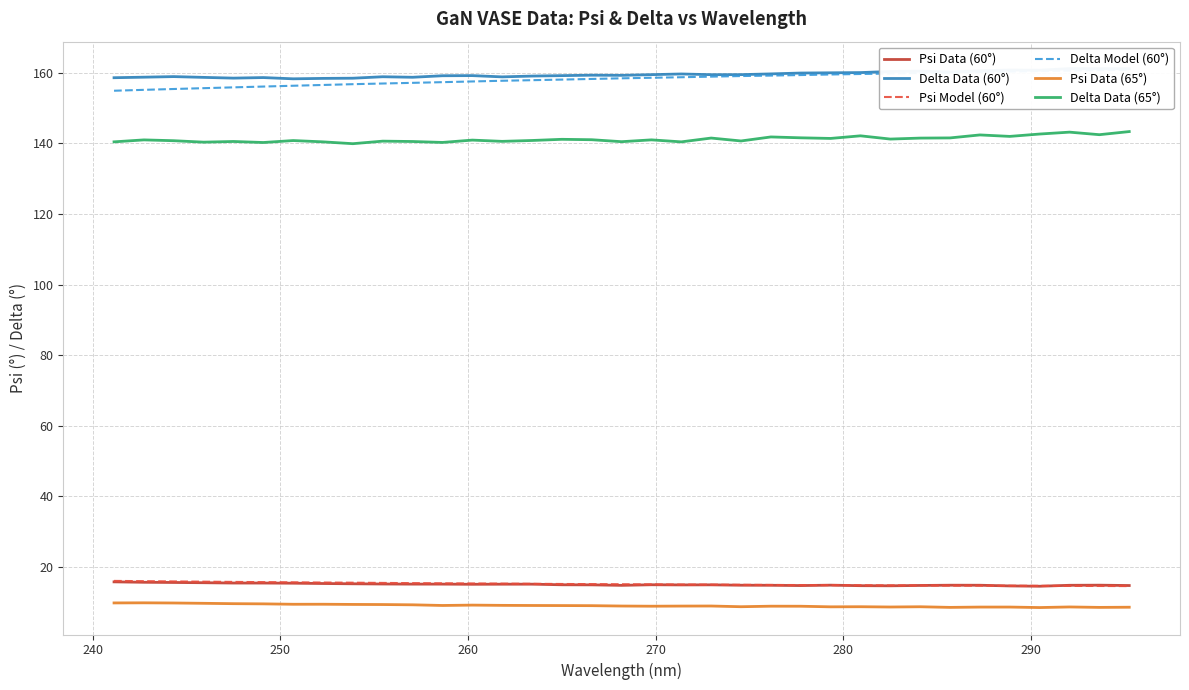

What is the highest value of the Delta Data (65°) series?

143.3